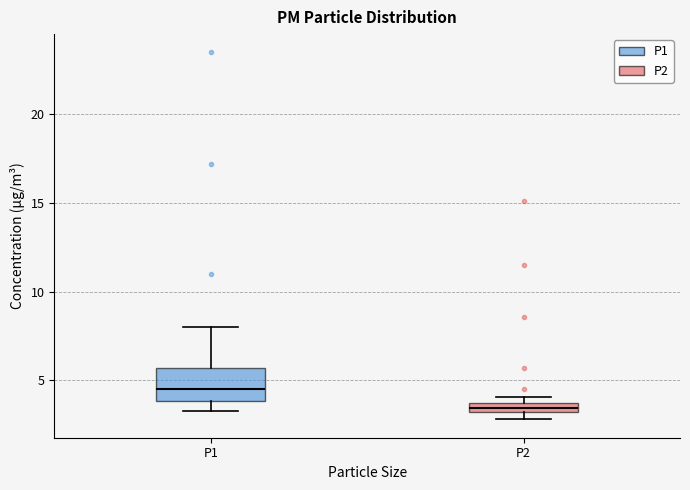

Where does the median line of the box for P1 sit on the y-axis? The values are not printed on the chart, so give them approximately, as read against the axis.

4.5